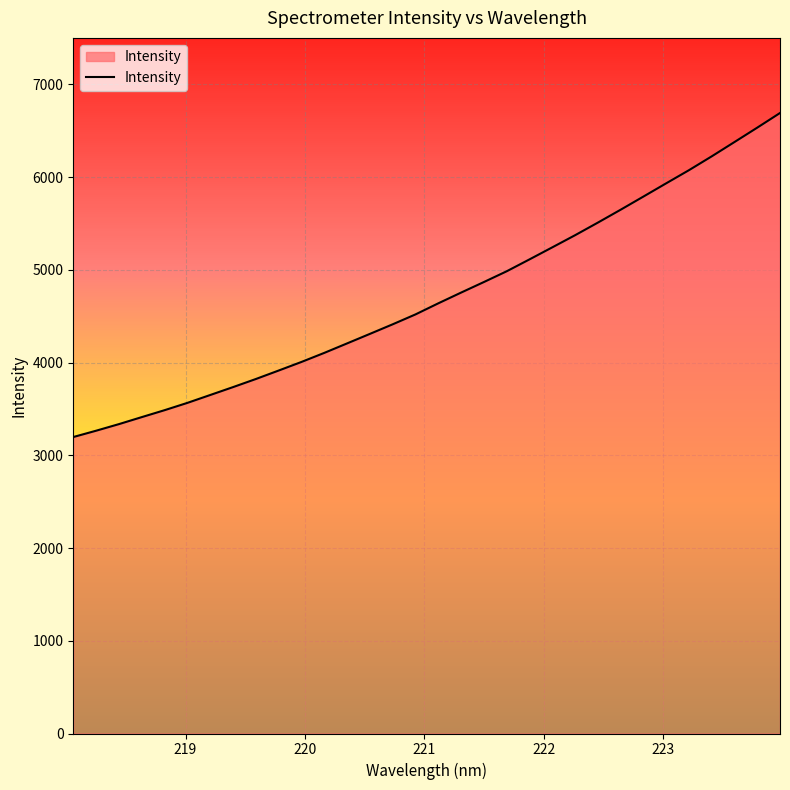

What is the maximum value shown in the chart?

6690.1